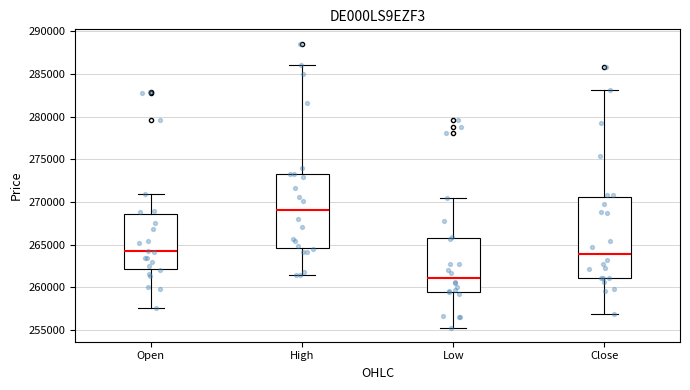

Comparing the boxes themselves (not the whiskers), which one is the tallest?

Close